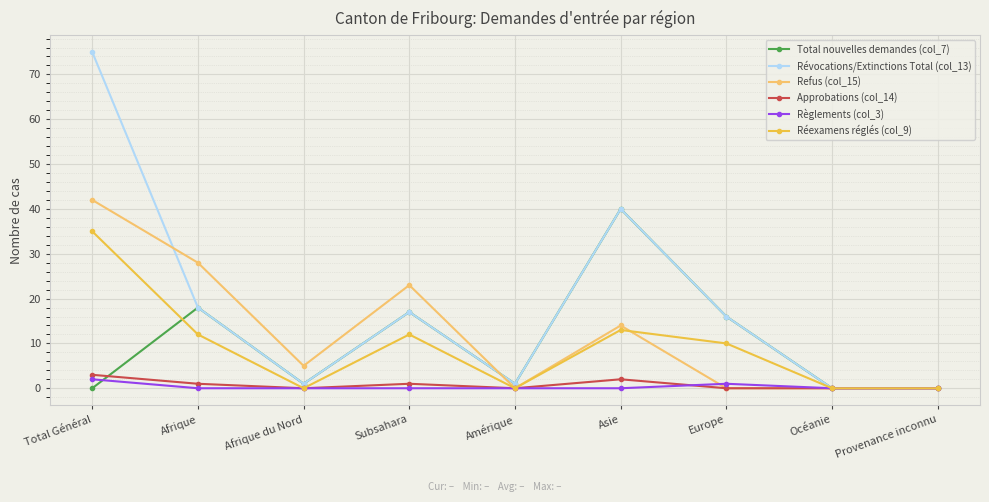

What is the difference between the highest and lowest values at Europe?

16